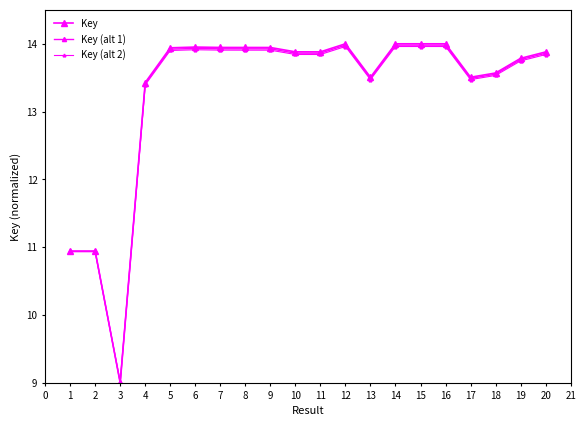

Which has a higher value, 14 or 2?

14